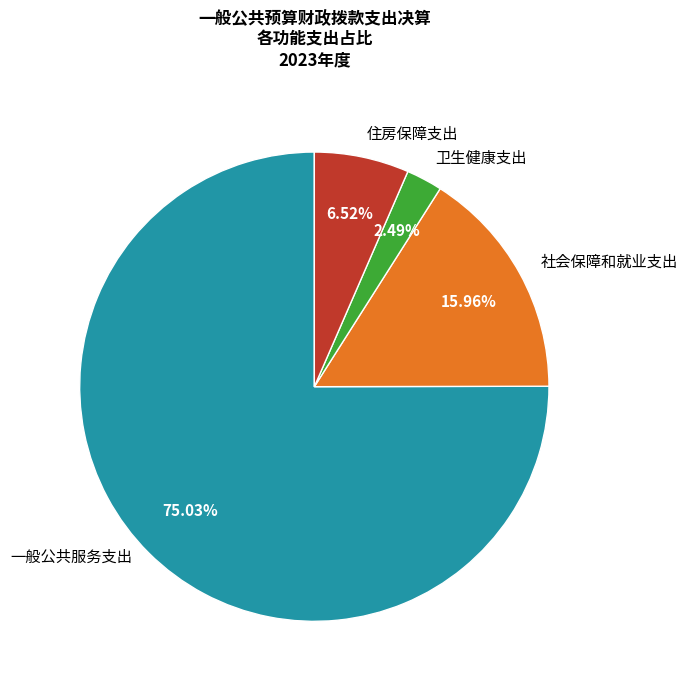

To the nearest percent, what portion does 一般公共服务支出 represent?

75%